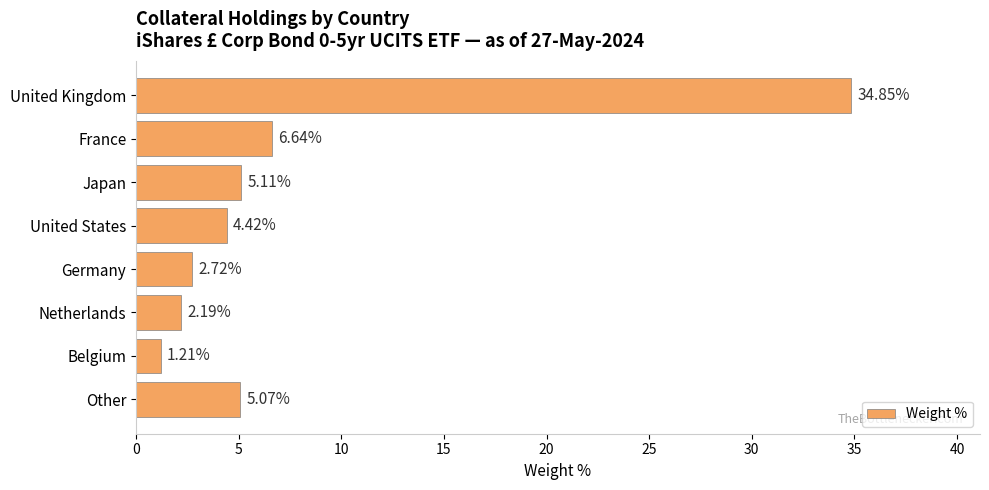

What is the label of the 1st bar from the top?

United Kingdom